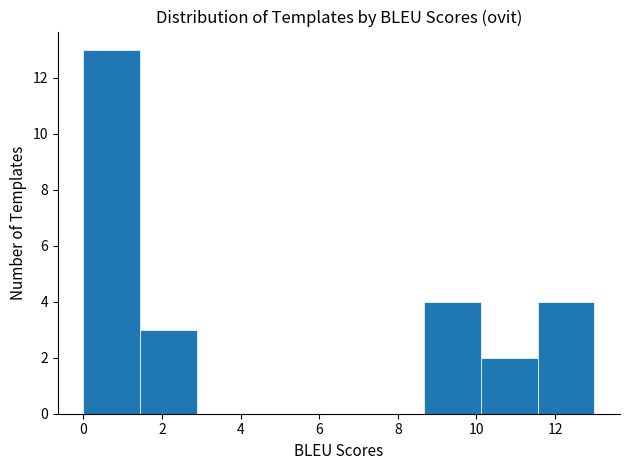

Which range on the x-axis has the tallest bar?

0.0 to 1.4